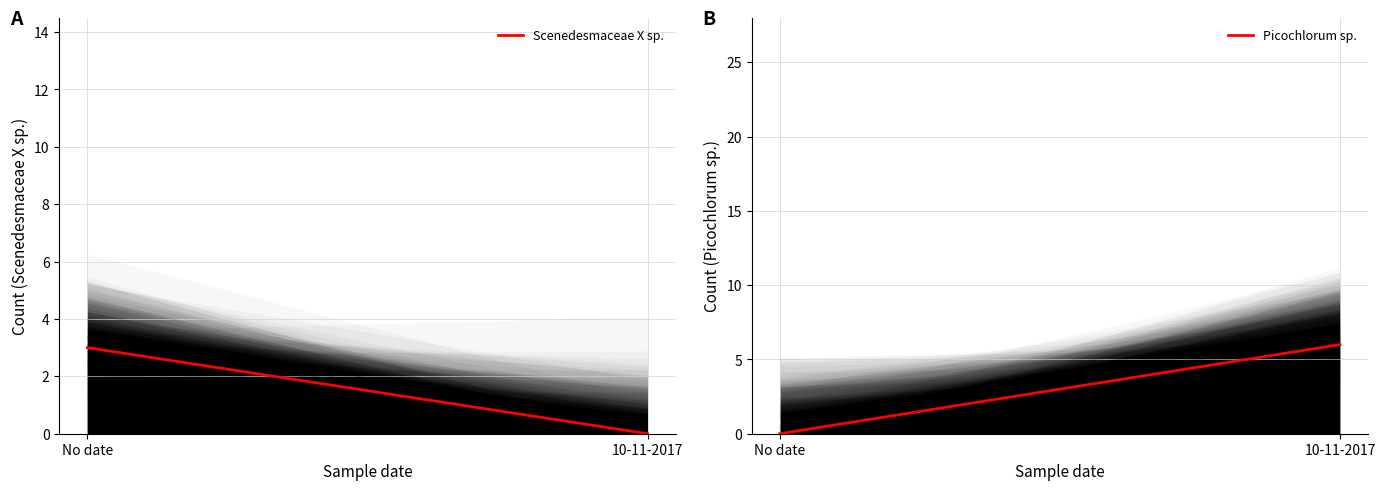

How many values in the Picochlorum sp. series are below 6?

1